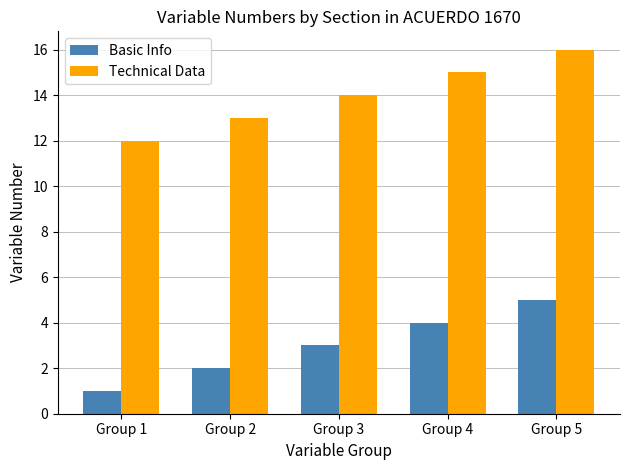

At which category is the sum across all series the highest?

Group 5